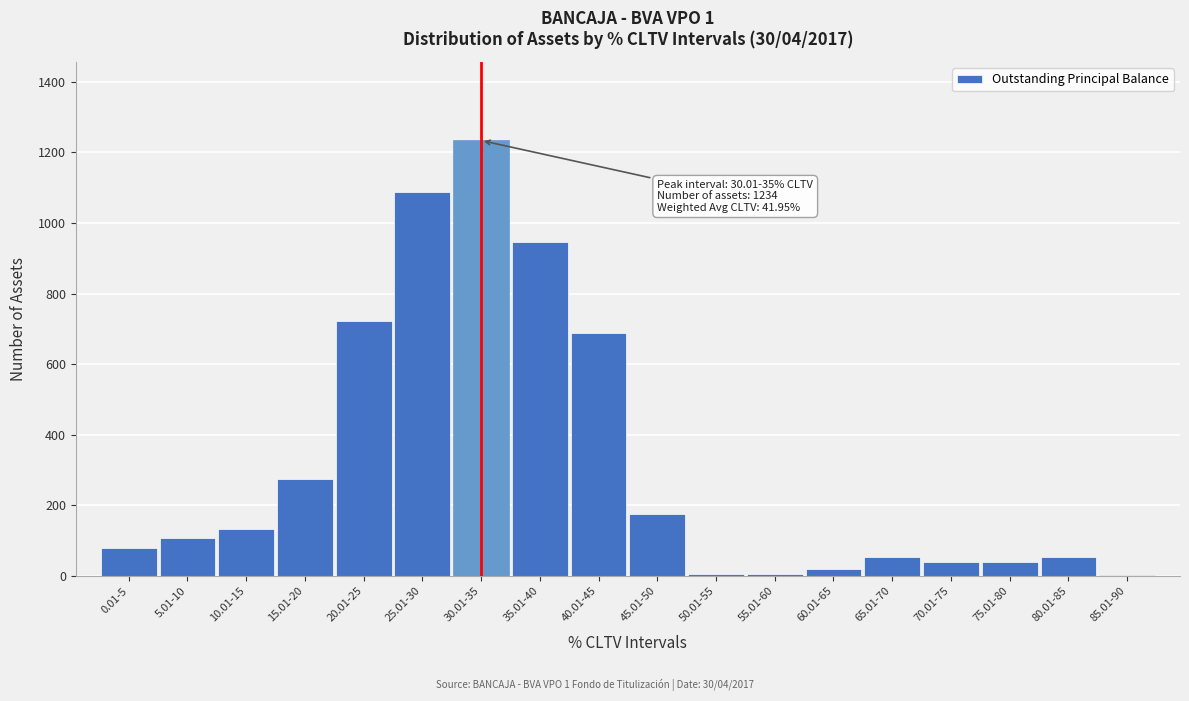

What is the sum of all values?

5675